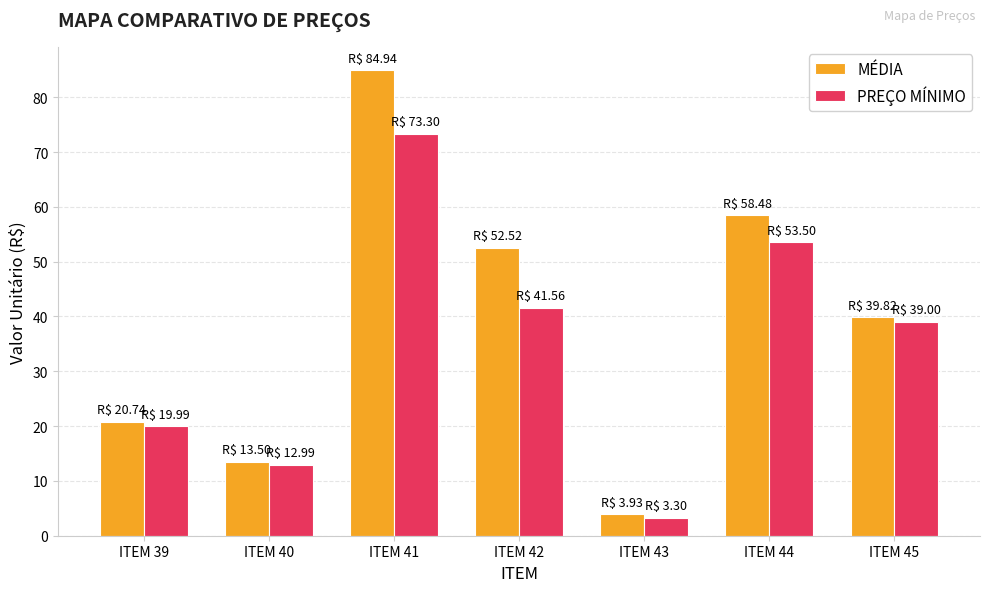

List the labels in order of PREÇO MÍNIMO value, smallest first.

ITEM 43, ITEM 40, ITEM 39, ITEM 45, ITEM 42, ITEM 44, ITEM 41